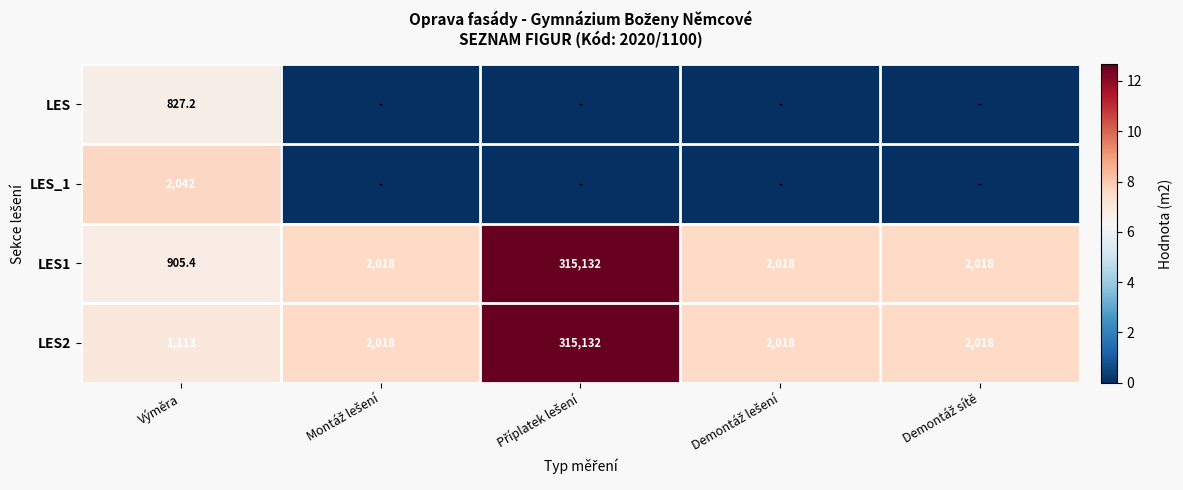

What is the difference between the maximum and minimum values in the LES2 series?

314019.0